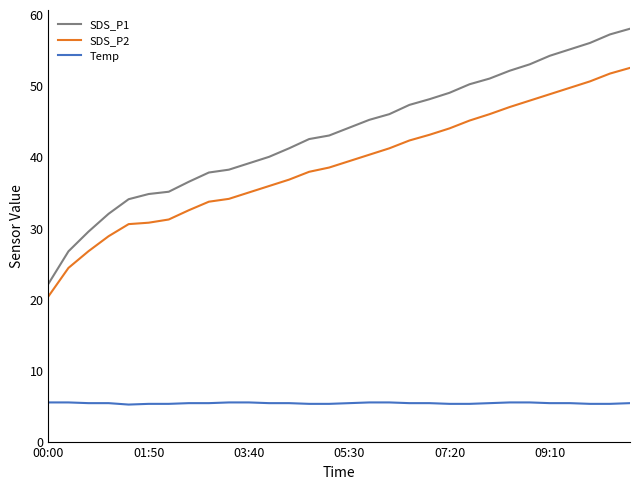

True or false: SDS_P2 and Temp cross at least once.

False